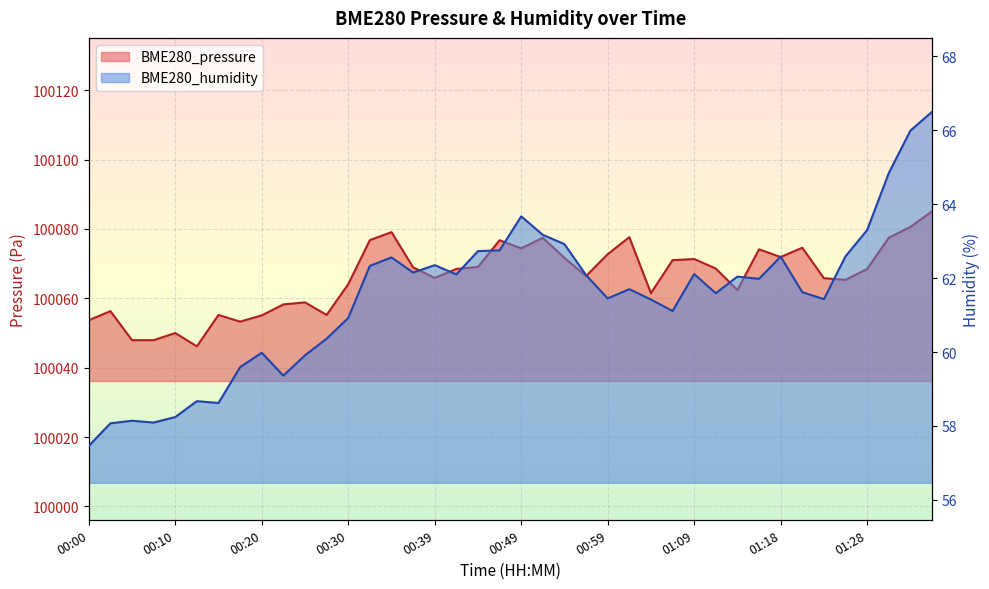

True or false: BME280_pressure and BME280_humidity cross at least once.

False